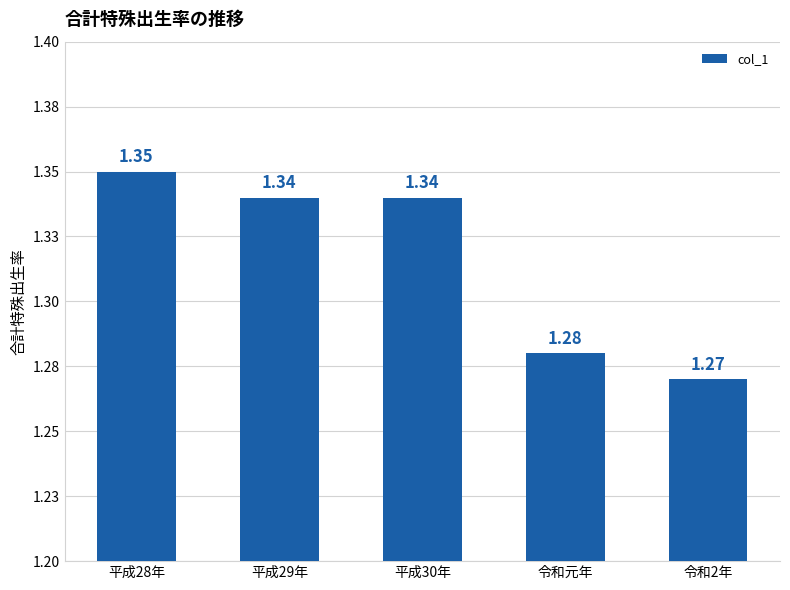

Is it true that the value at 平成30年 is 0.5?

False